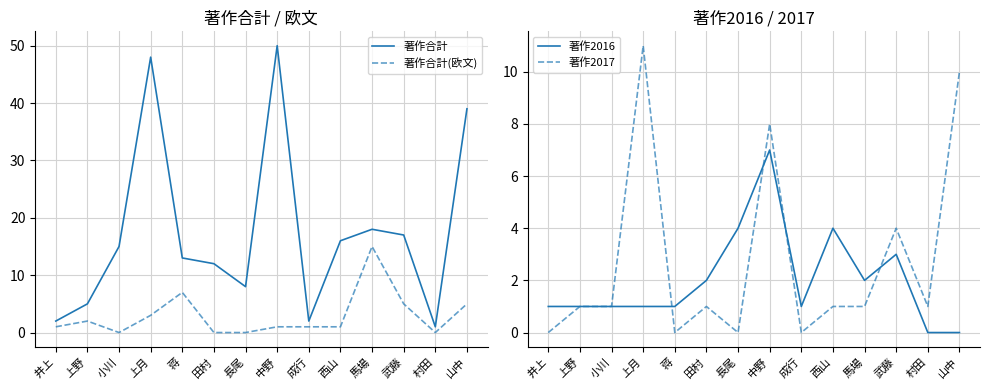

What is the difference between the highest and lowest values at 西山?

15